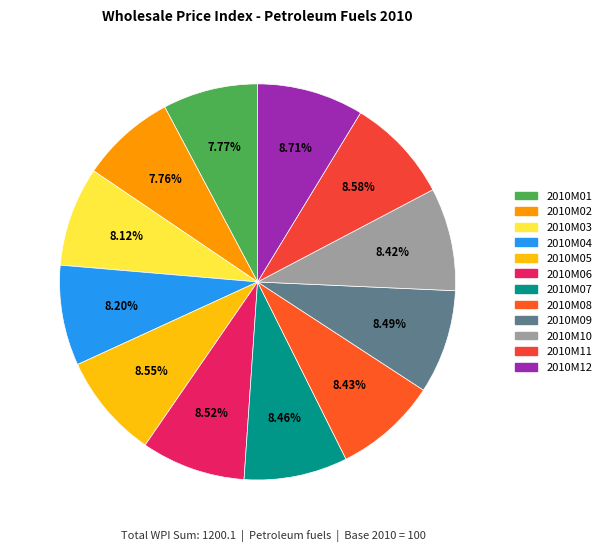

Does 2010M05 represent more than half of the total?

No